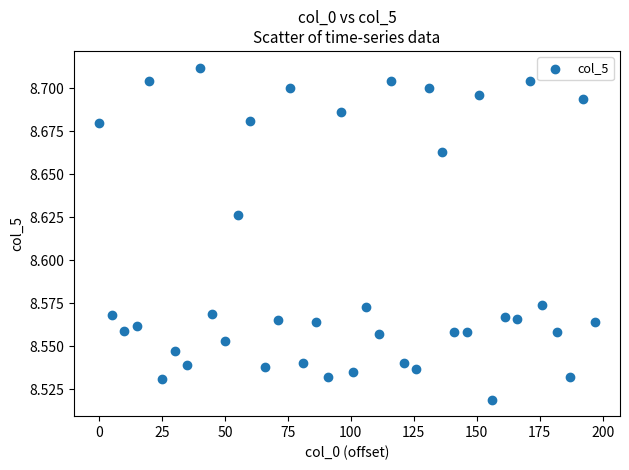

What is the range of X values (max minus min)?

197.0